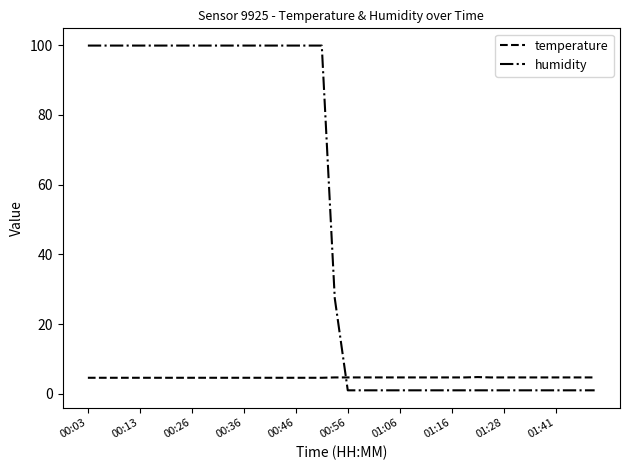

Which series has the largest total across all categories?

humidity